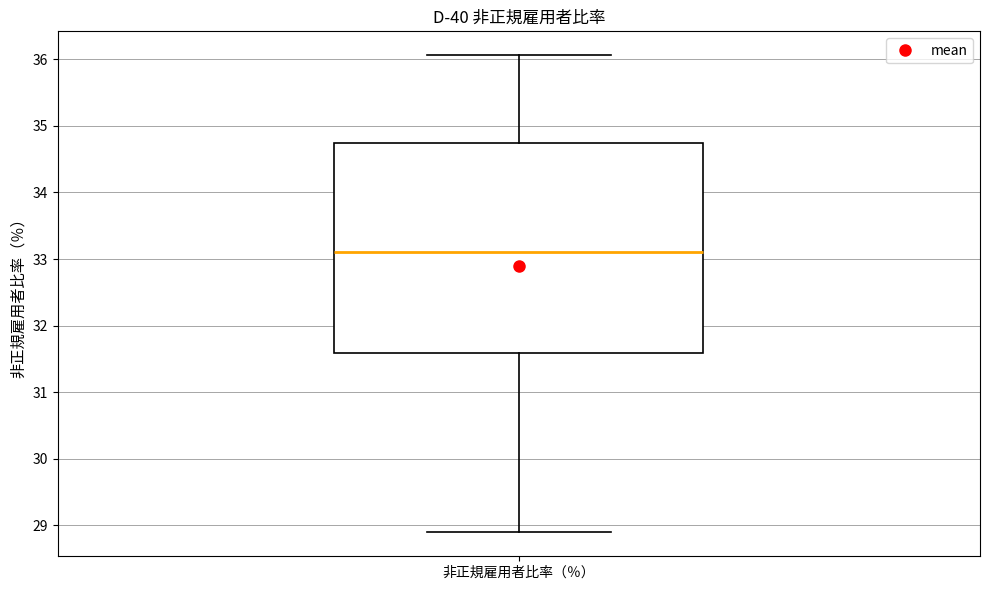

Read this box plot against the y-axis: the position of the median line, the range covered by the box, and the ends of both whiskers. The values are not printed on the chart, so give them approximately, as read against the axis.

median 33.1, box 31.6 to 34.7, whiskers 28.9 to 36.1